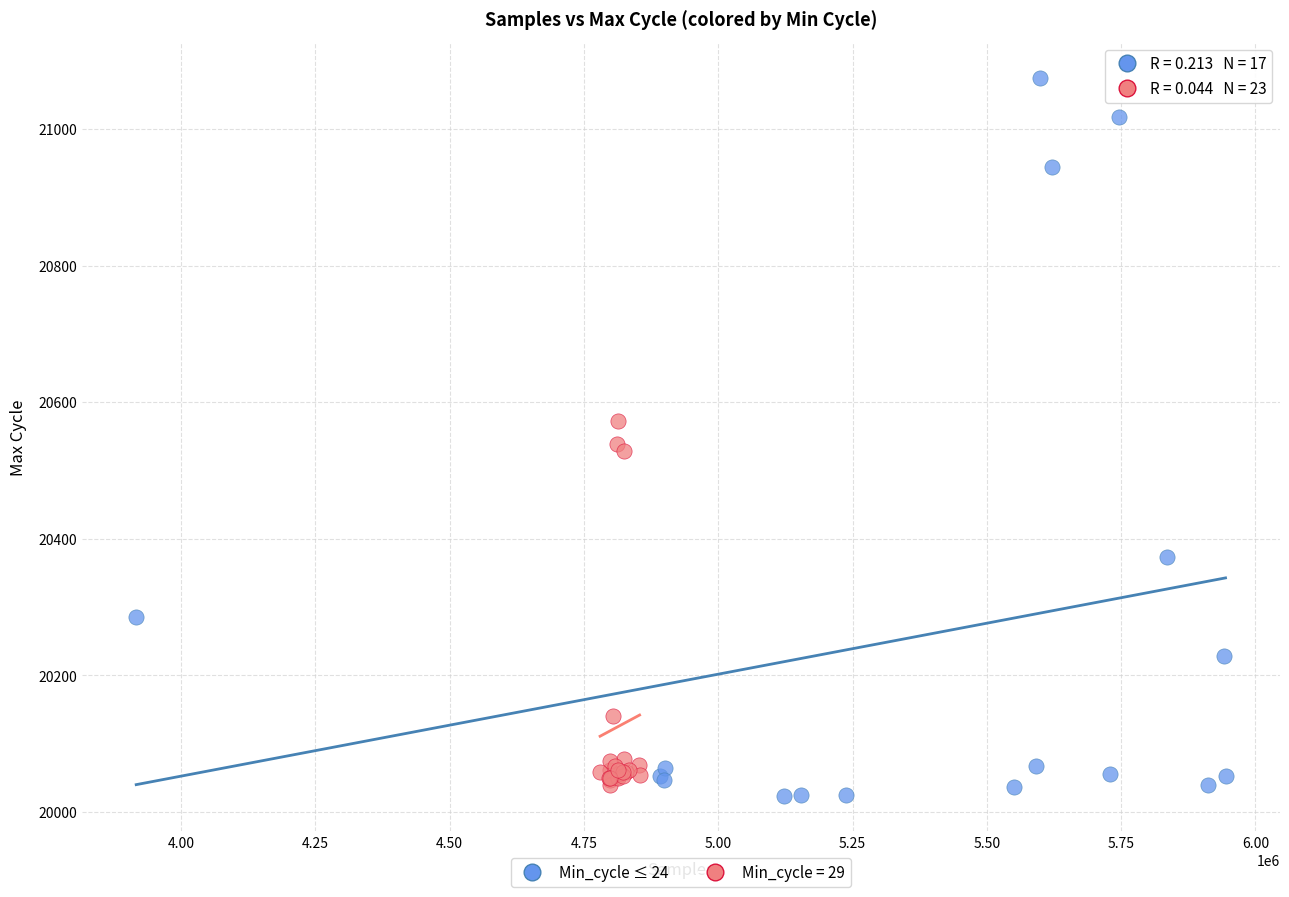

Which series reaches the maximum Y coordinate?

Min_cycle ≤ 24